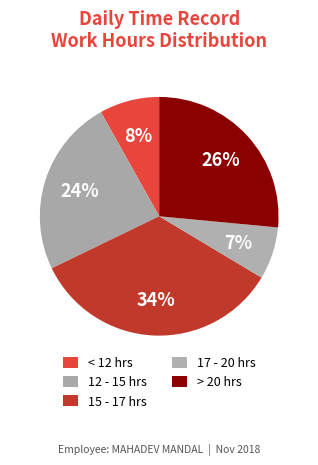

Count the number of slices in the pie.

5